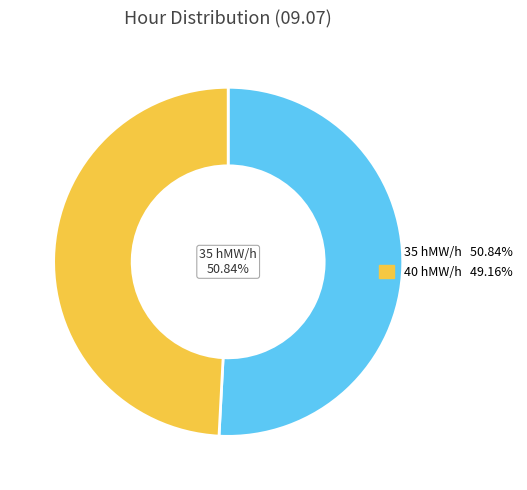

Does any single category account for the majority?

Yes